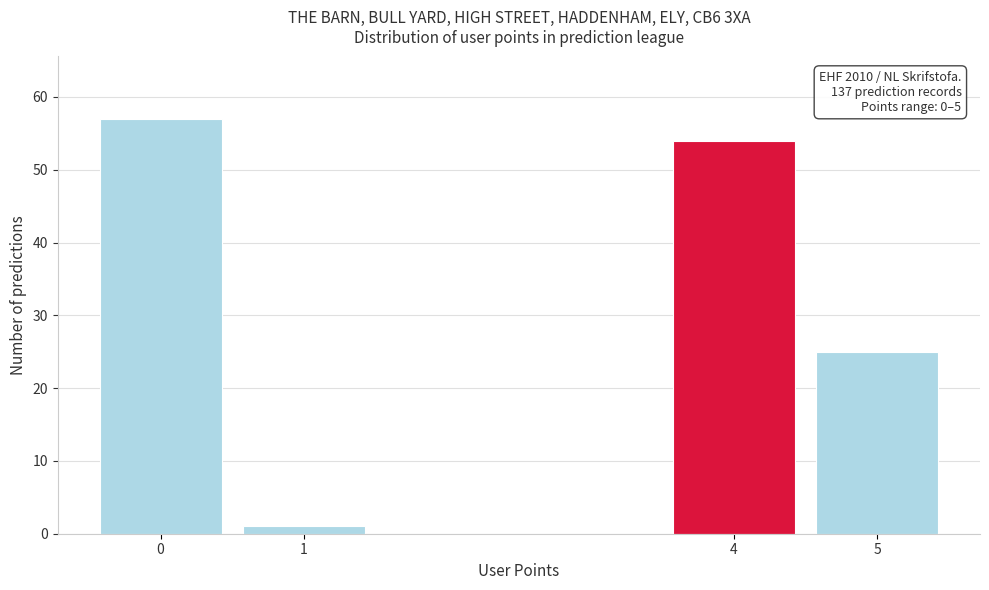

Reading left to right, transcribe all the data shown in this chart.

0=57	1=1	4=54	5=25